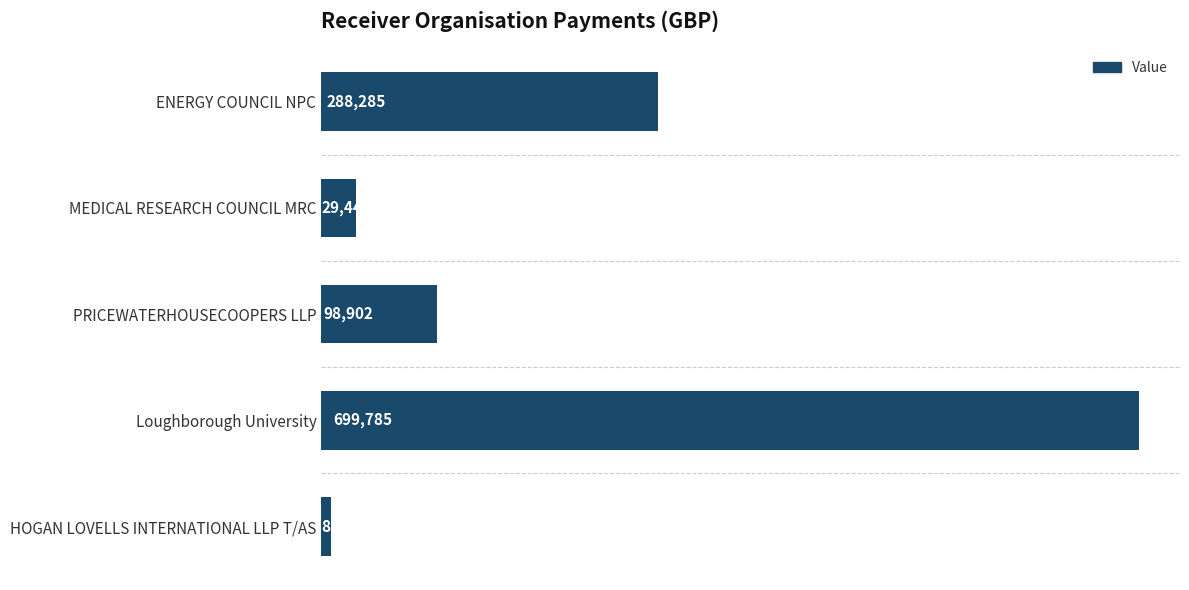

Rank the categories by value from lowest to highest.

HOGAN LOVELLS INTERNATIONAL LLP T/AS, MEDICAL RESEARCH COUNCIL MRC, PRICEWATERHOUSECOOPERS LLP, ENERGY COUNCIL NPC, Loughborough University